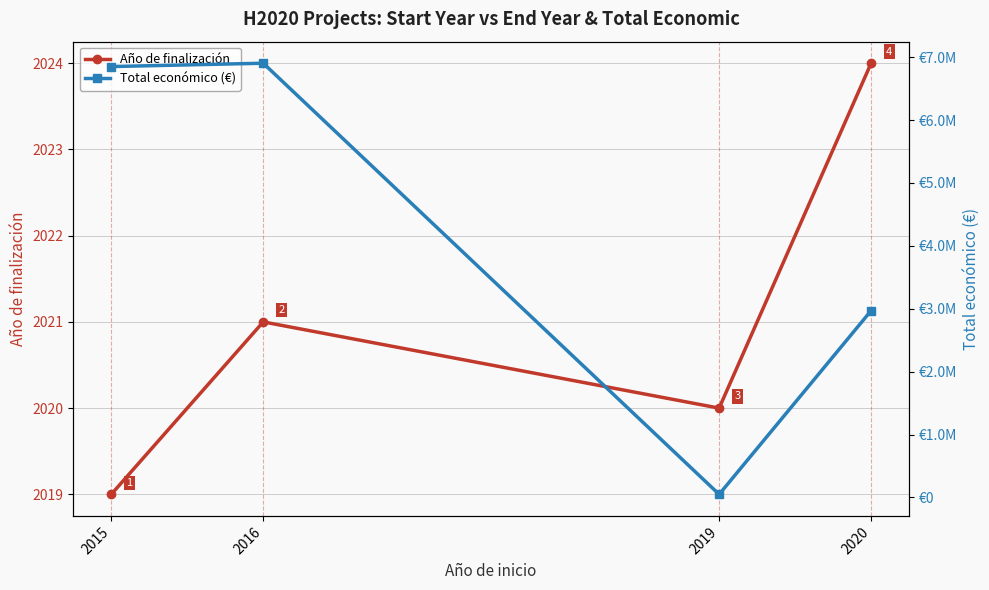

At how many categories does at least one series exceed 6529873?

2